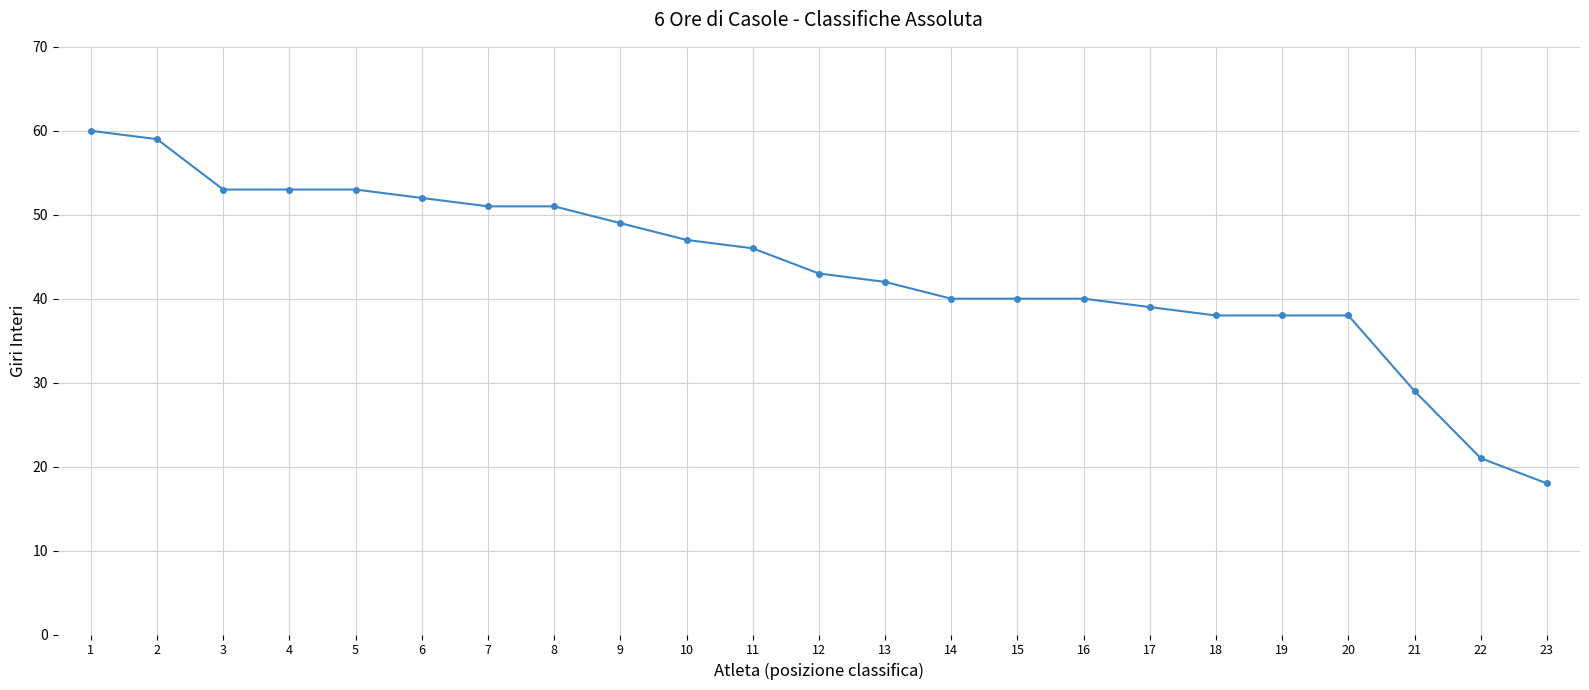

The value at 19 is 38. True or false?

True